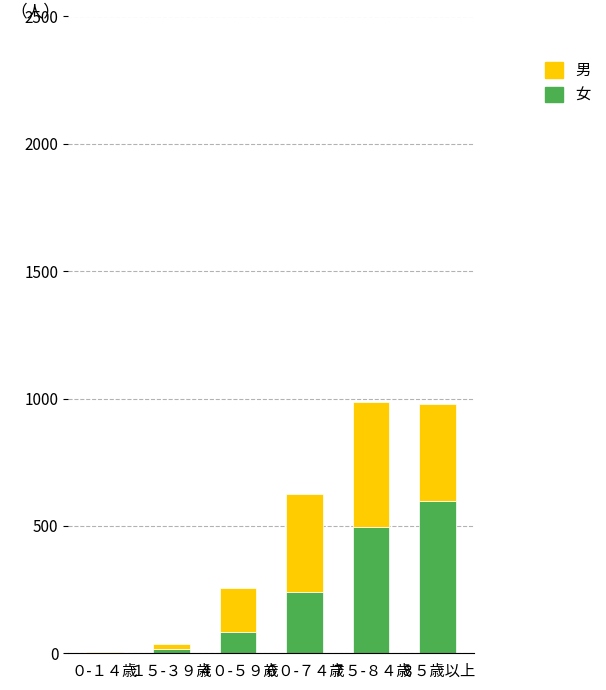

True or false: 女 has a value of 496 at ７５-８４歳.

True